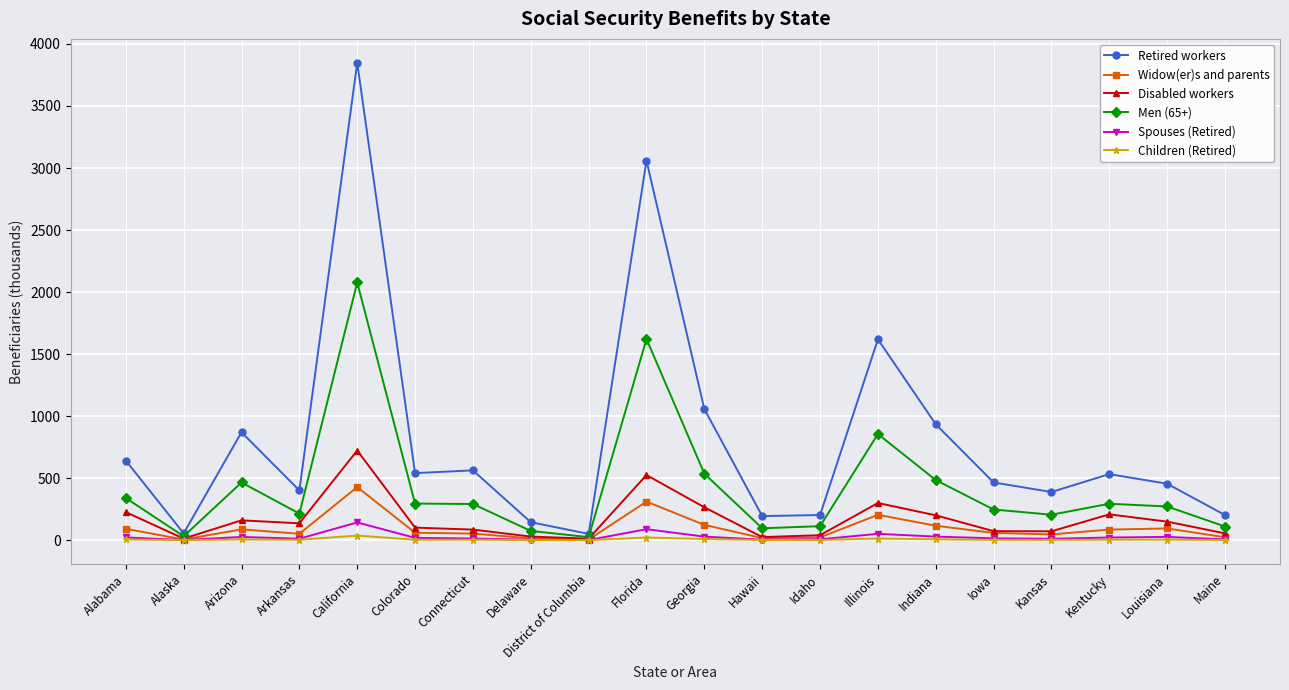

What is the greatest value displayed?

3848.5